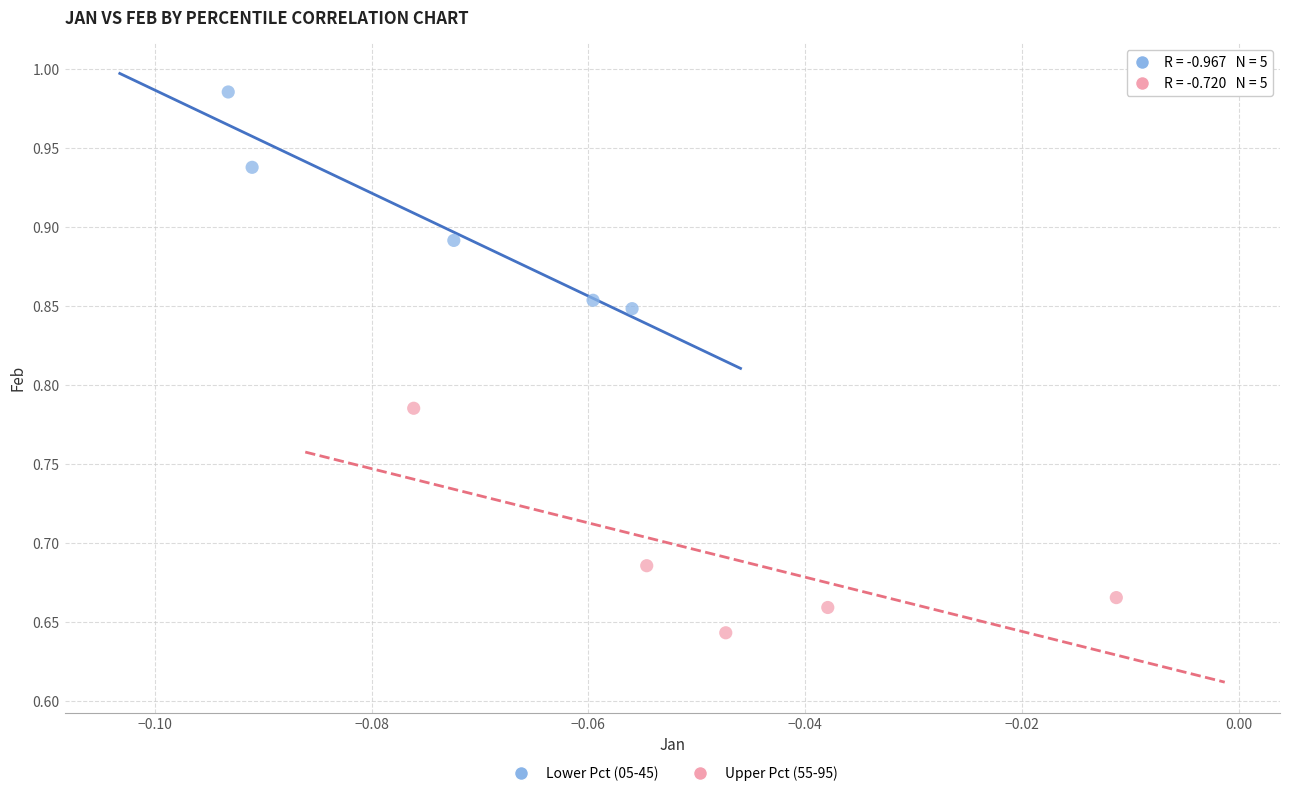

Which series contains the lowest Y value?

Upper Pct (55-95)